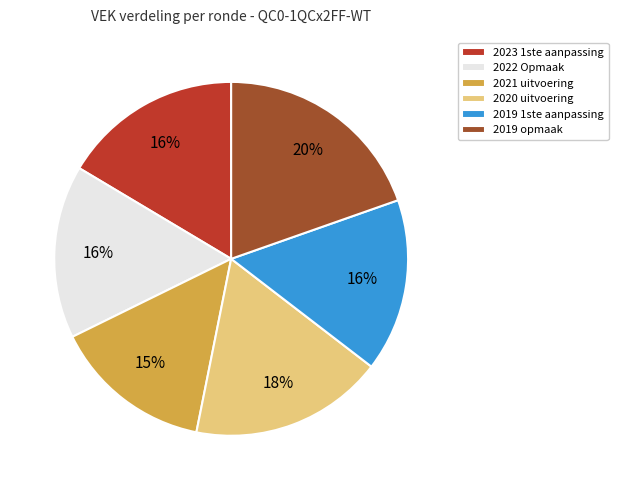

To the nearest percent, what is the average slice percentage?

17%